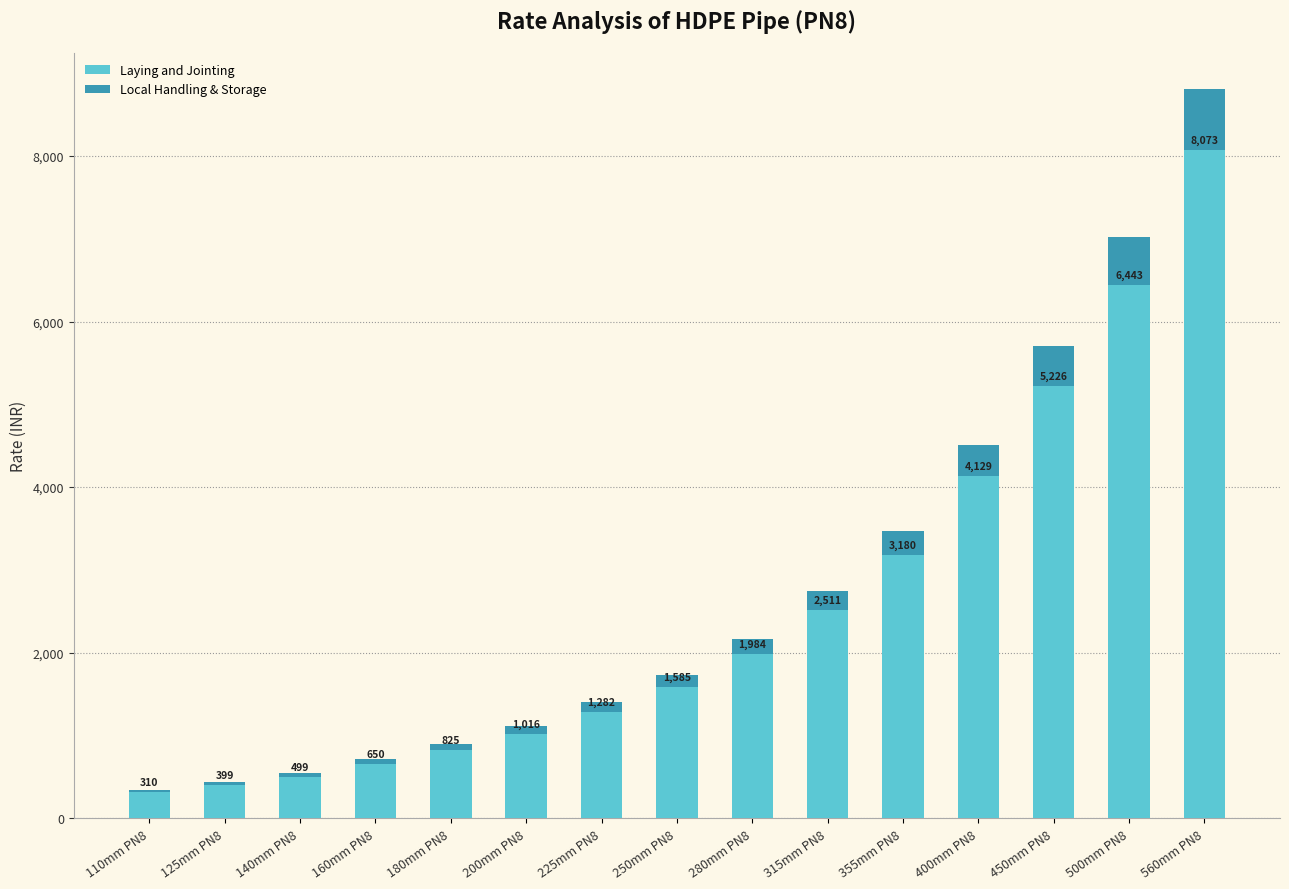

At which category is the sum across all series the highest?

560mm PN8